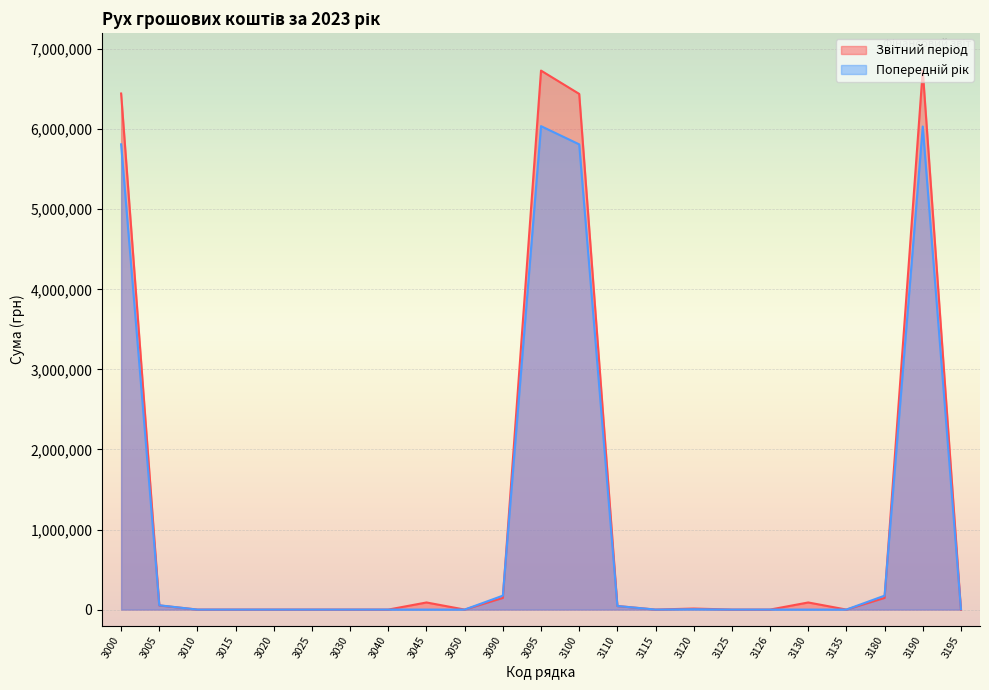

Between which two adjacent categories do Звітний період and Попередній рік first intersect?

3000 and 3005